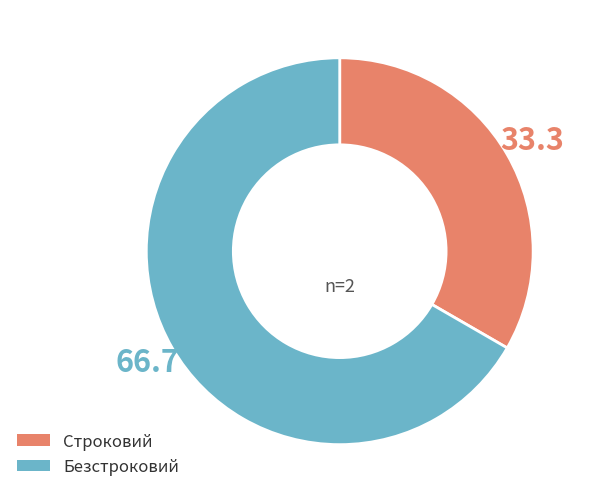

Do Безстроковий and Строковий together represent more than half of the pie?

Yes